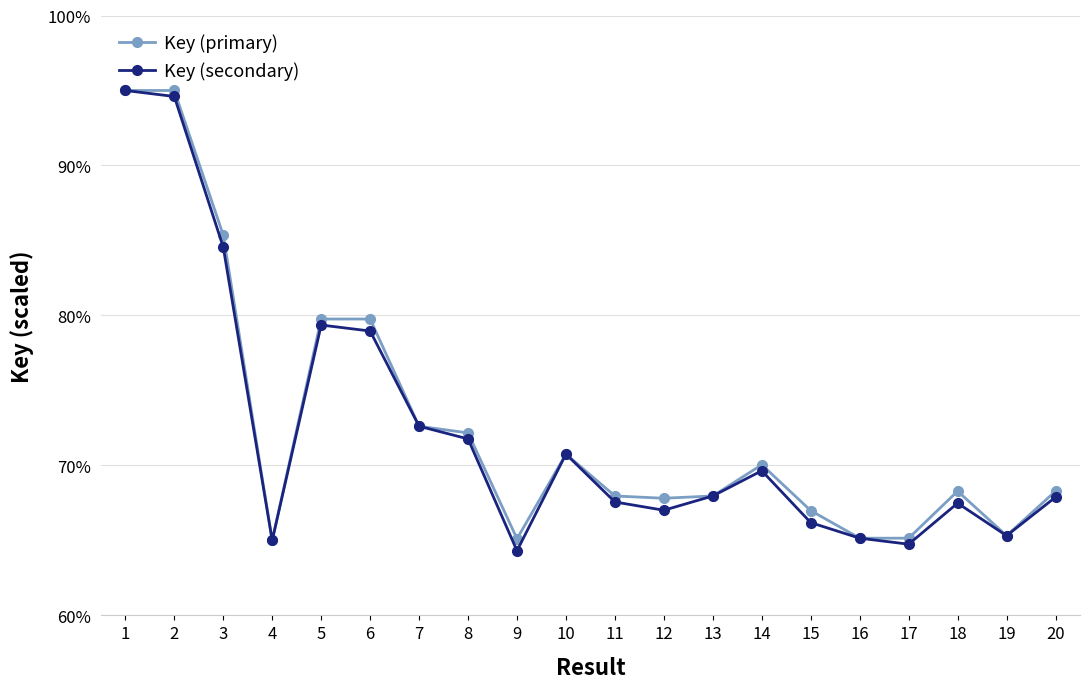

True or false: Key (secondary) has more than 2 points higher than both neighbors.

True